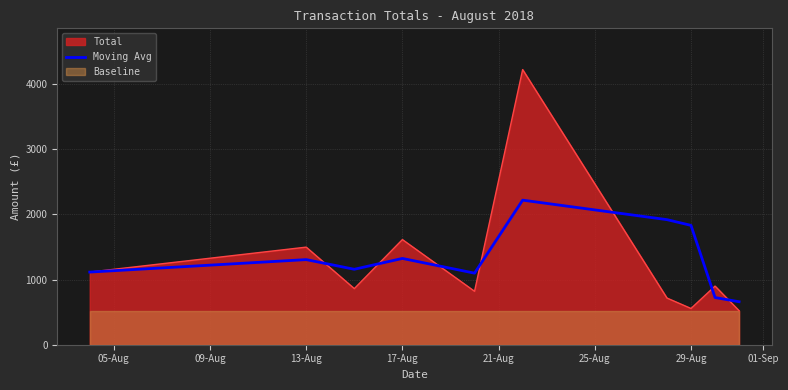

What is the value of the 10th point from the left?

659.4